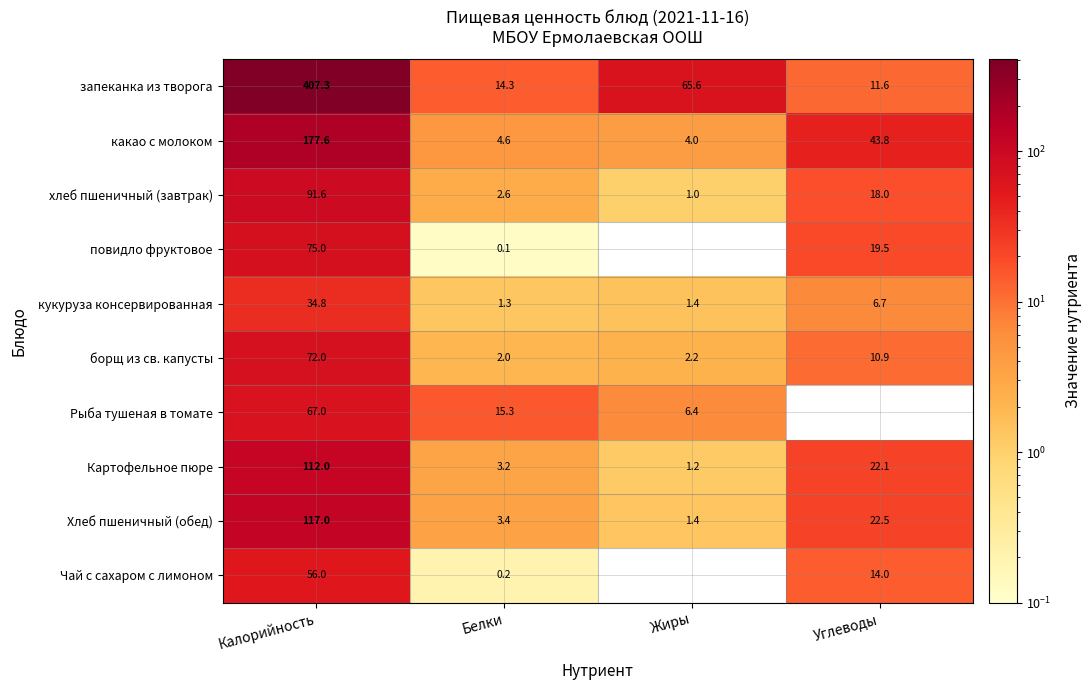

What is the sum of the борщ из св. капусты values at Белки and Углеводы?

12.9